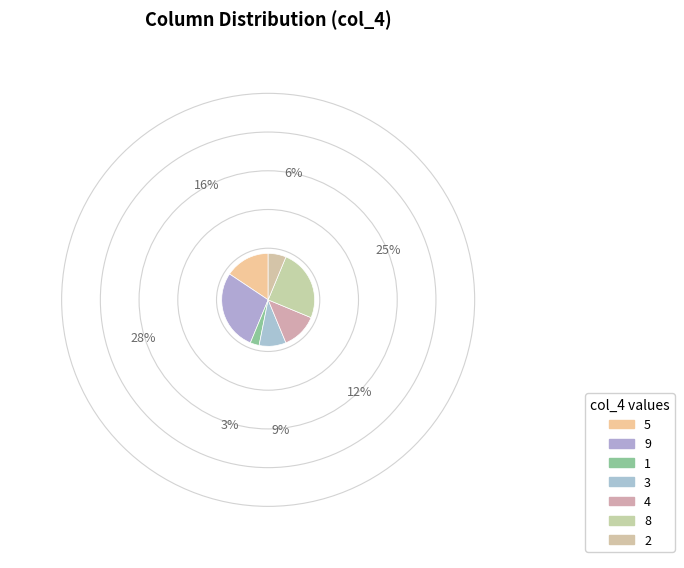

To the nearest percent, what percentage of the pie is 5?

16%